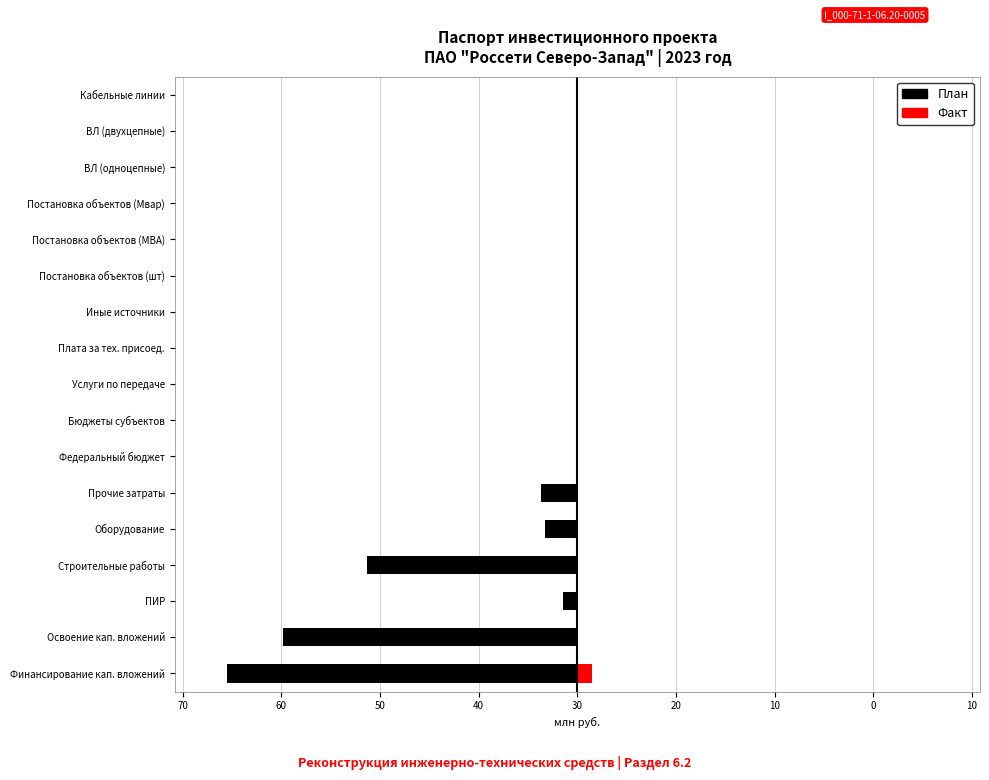

Is it true that План equals -32.2 at Освоение кап. вложений?

False